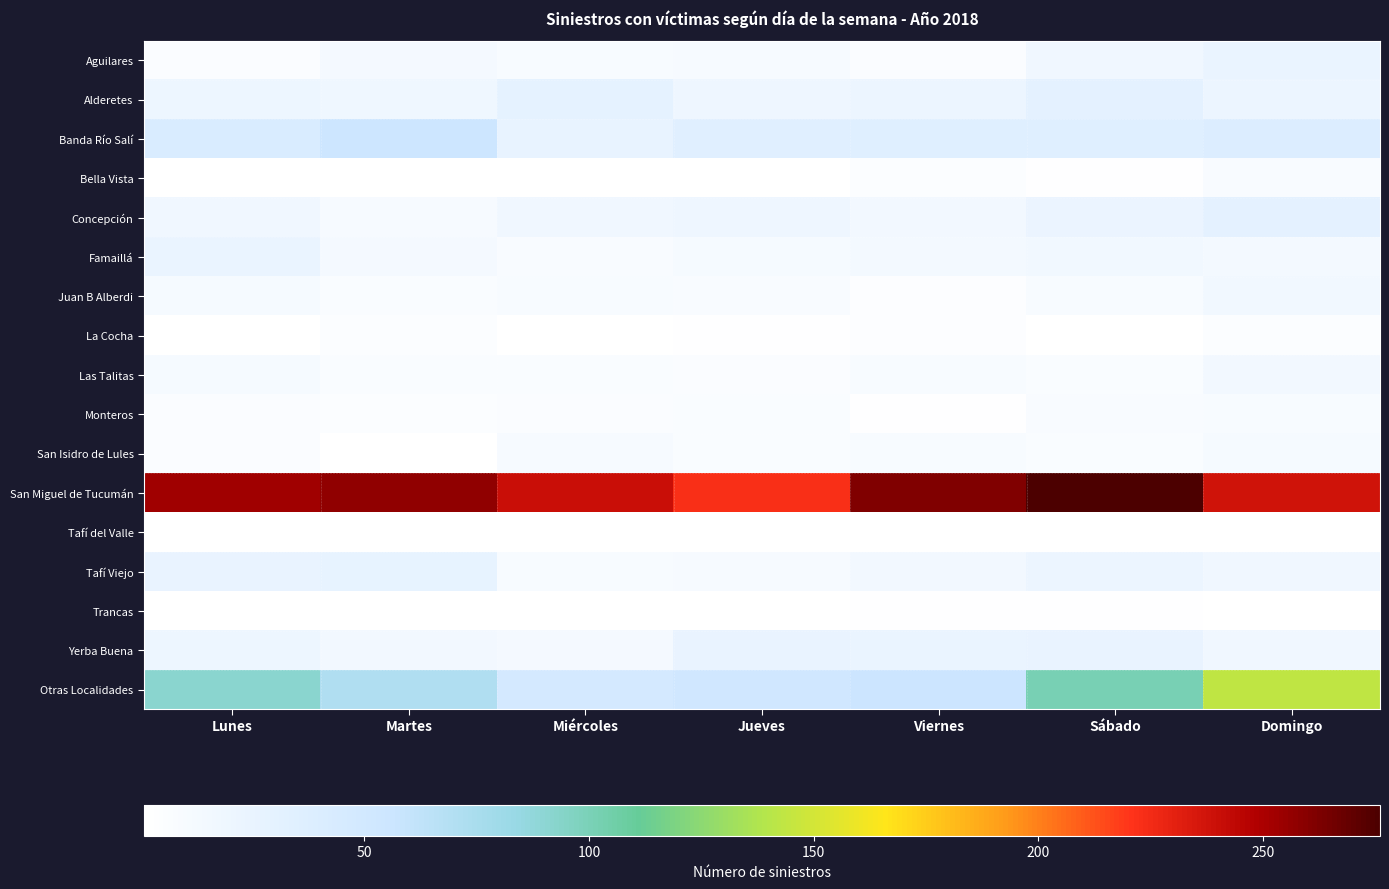

What is the difference between the highest and lowest values at Martes?

256